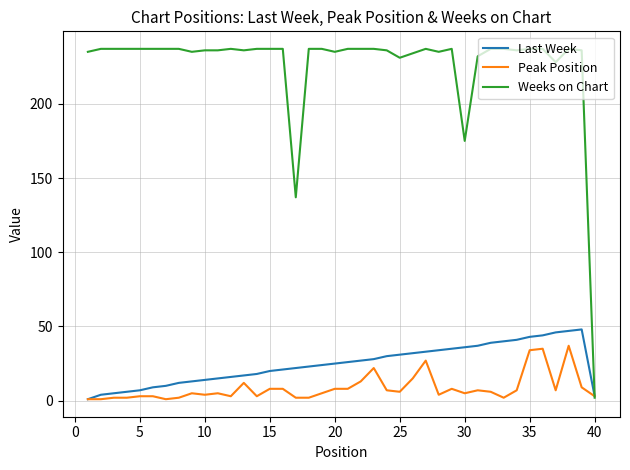

Which series has the largest total across all categories?

Weeks on Chart